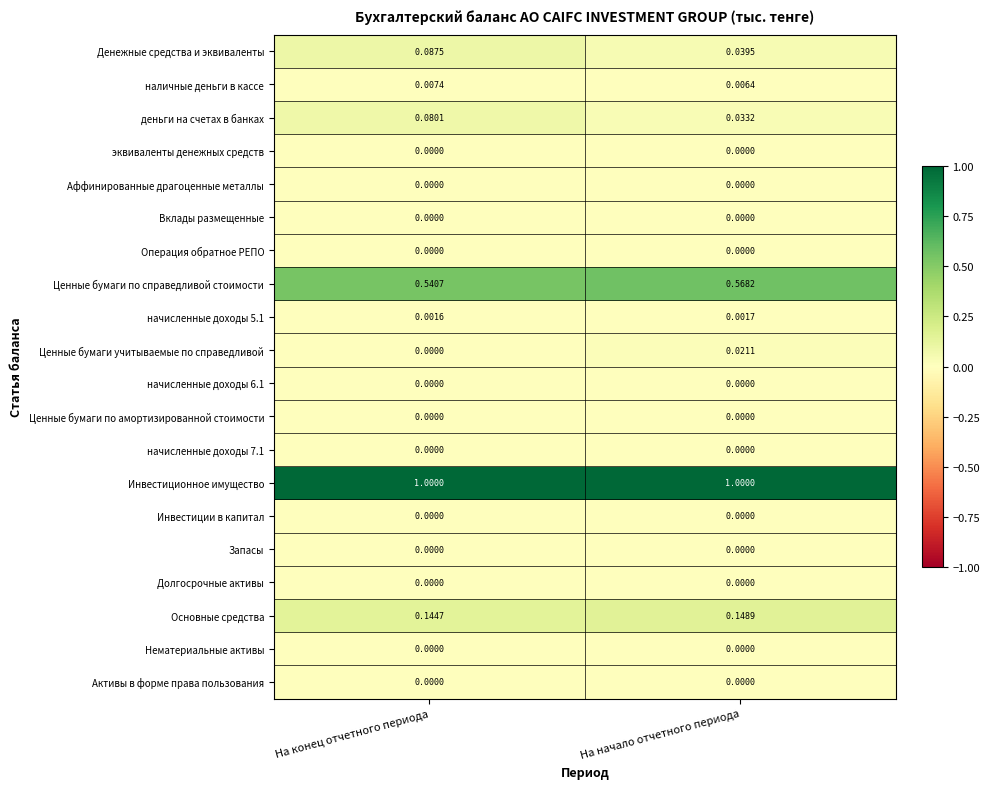

Between На конец отчетного периода and На начало отчетного периода, which series saw the biggest shift?

Денежные средства и эквиваленты